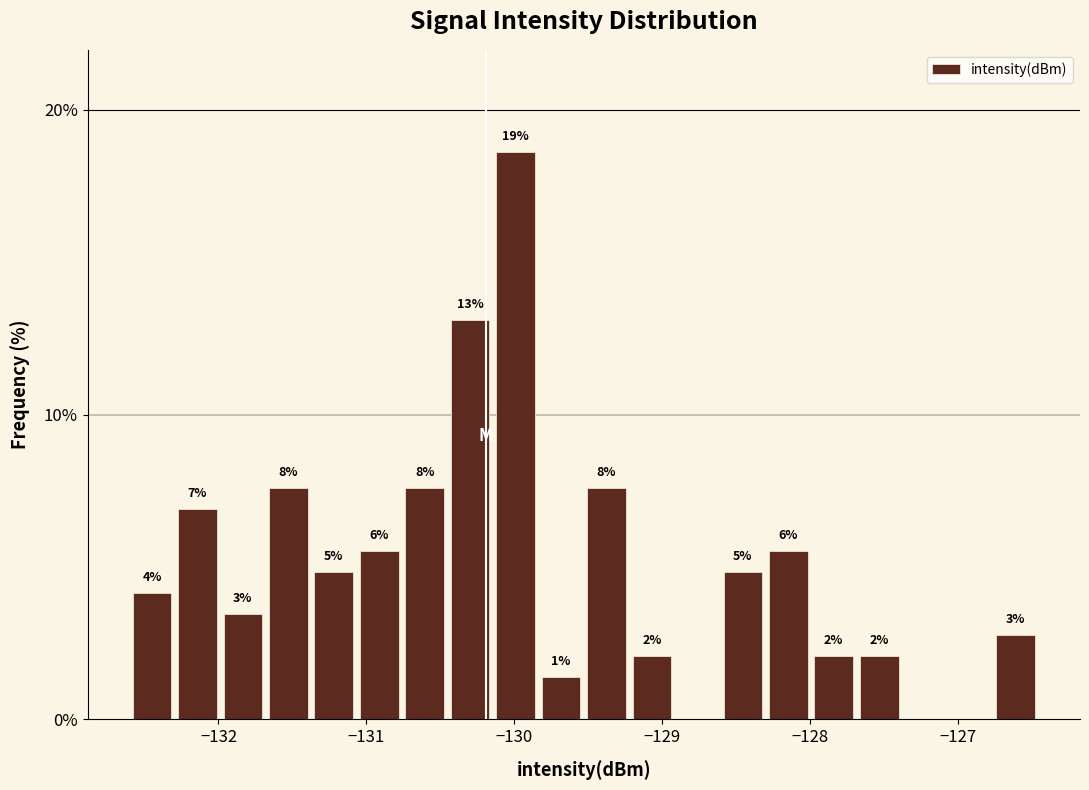

Around what value on the x-axis is the tallest bar? Give the approximate position of its centre, as read against the axis.

-130.0